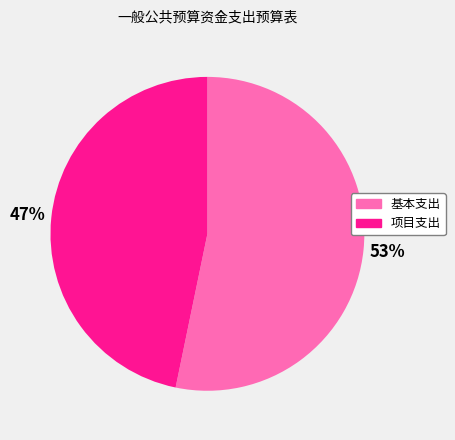

How many slices are in this pie chart?

2